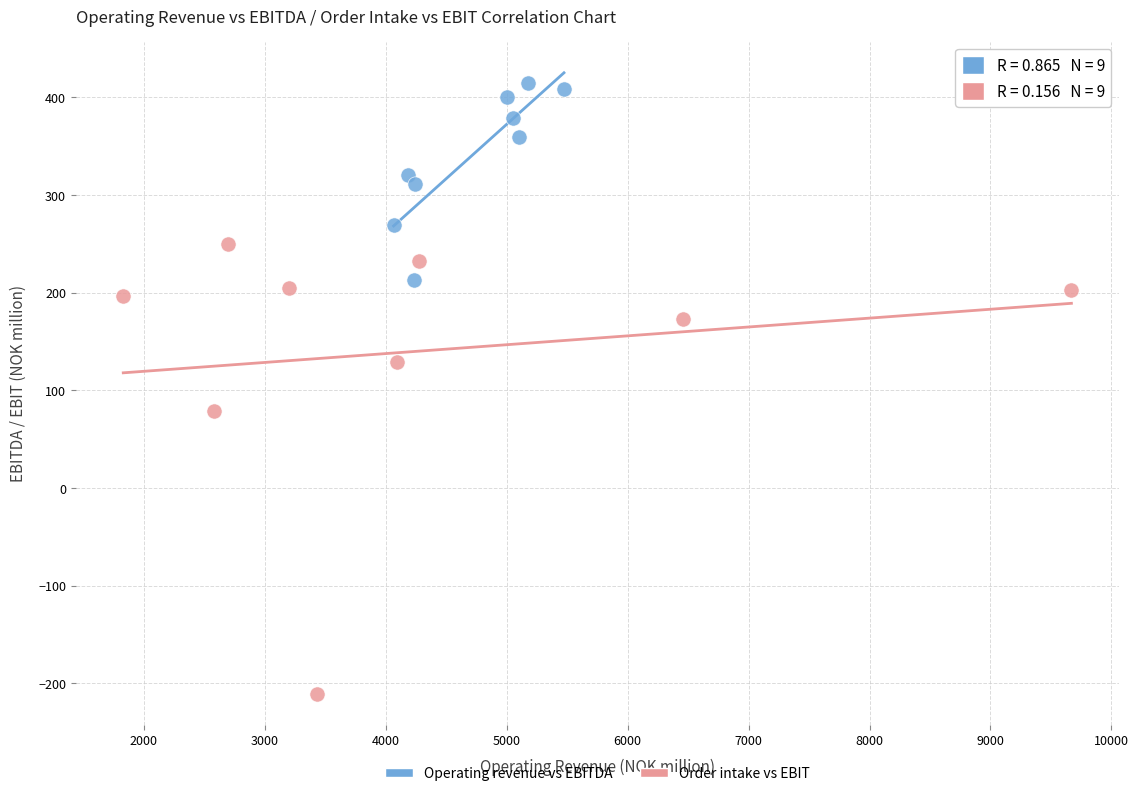

Which series reaches the minimum Y coordinate?

Order intake vs EBIT